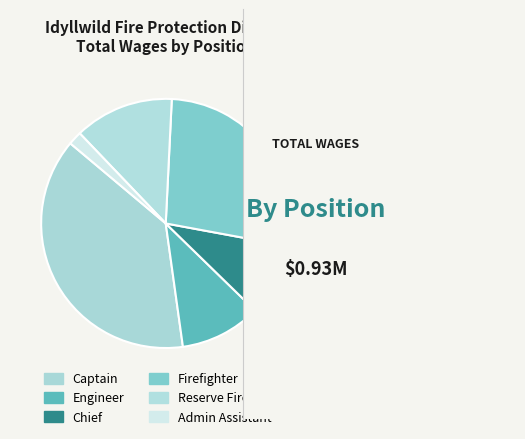

To the nearest percent, what is the combined percentage of Reserve Firefighter and Firefighter?

40%